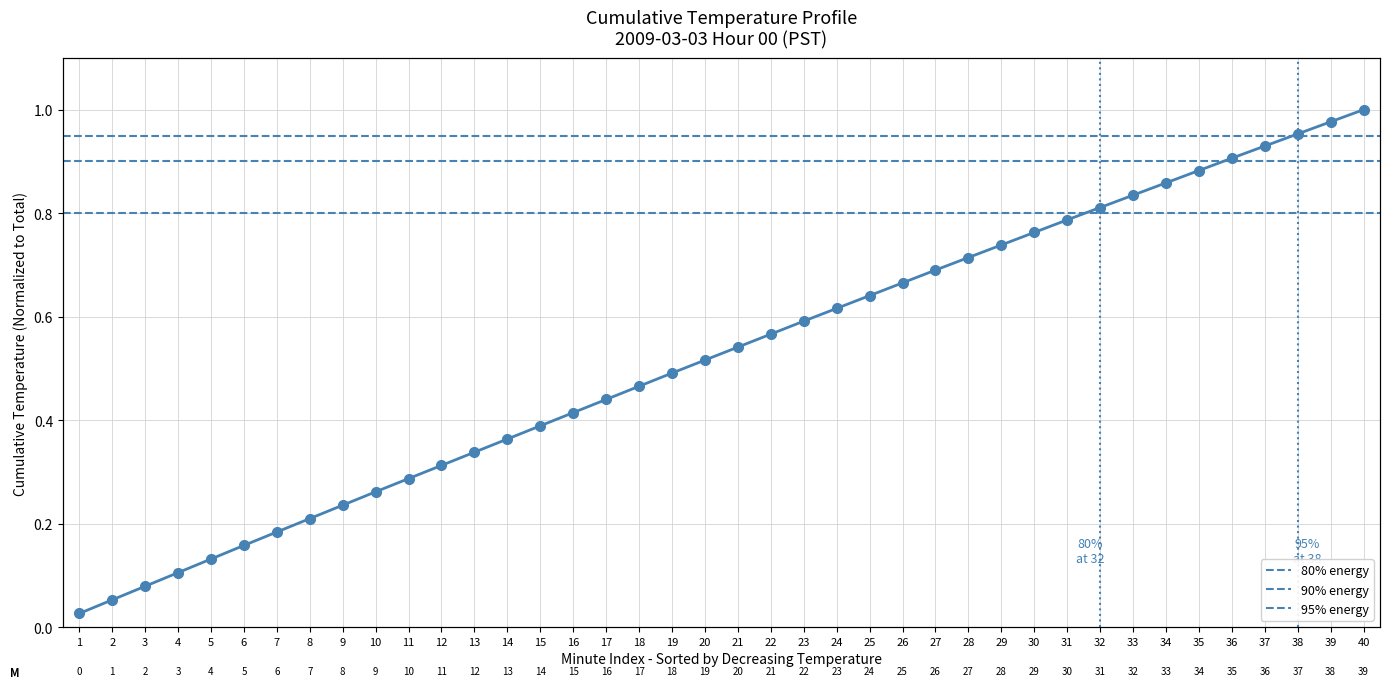

List the labels in order of value, smallest first.

1, 2, 3, 4, 5, 6, 7, 8, 9, 10, 11, 12, 13, 14, 15, 16, 17, 18, 19, 20, 21, 22, 23, 24, 25, 26, 27, 28, 29, 30, 31, 32, 33, 34, 35, 36, 37, 38, 39, 40